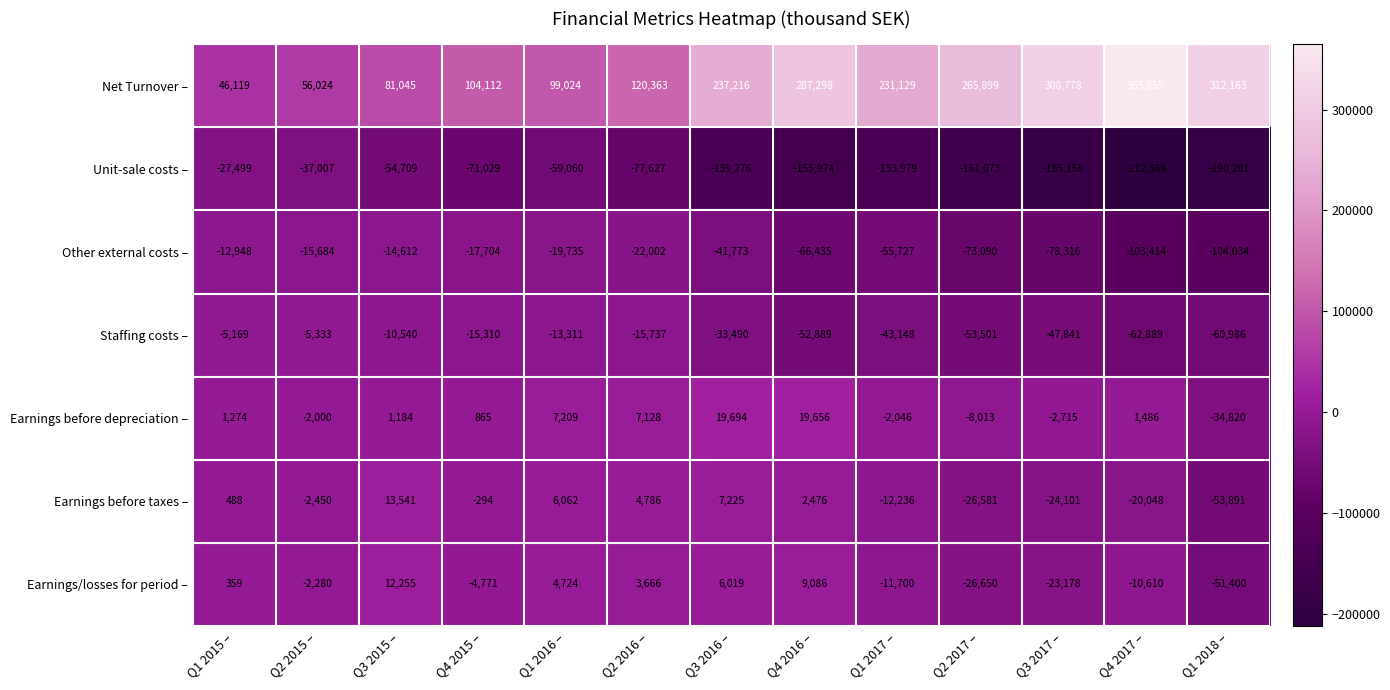

Rank the series by their maximum value, from highest to lowest.

Net Turnover –, Earnings before depreciation –, Earnings before taxes –, Earnings/losses for period –, Staffing costs –, Other external costs –, Unit-sale costs –